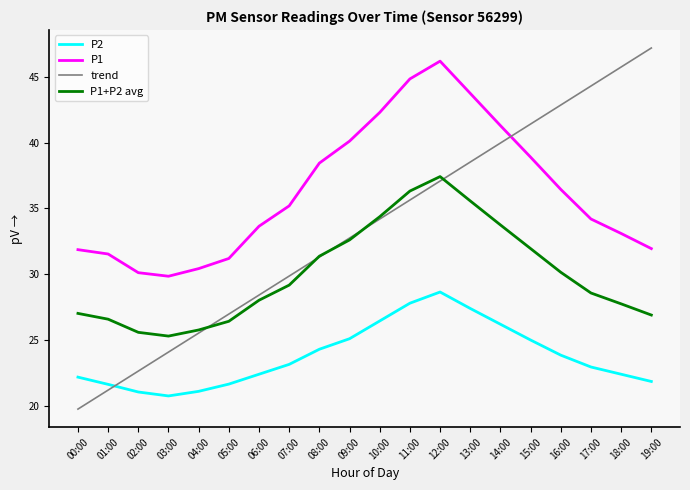

Rank the series by their average value, from lowest to highest.

P2, P1+P2 avg, trend, P1